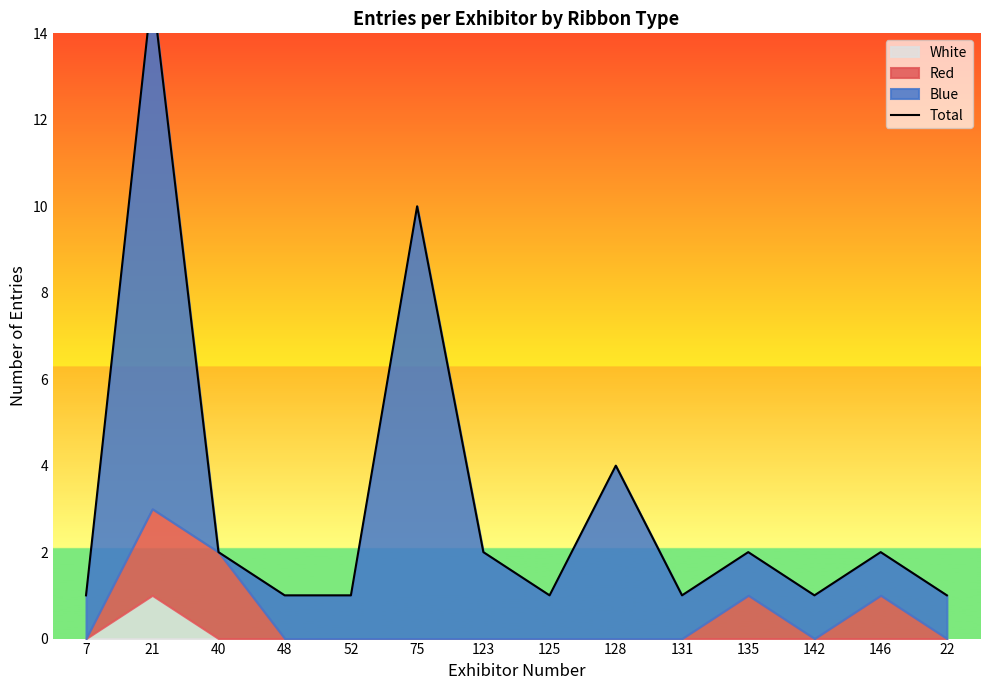

True or false: there are more than 0 points higher than both neighbors.

True